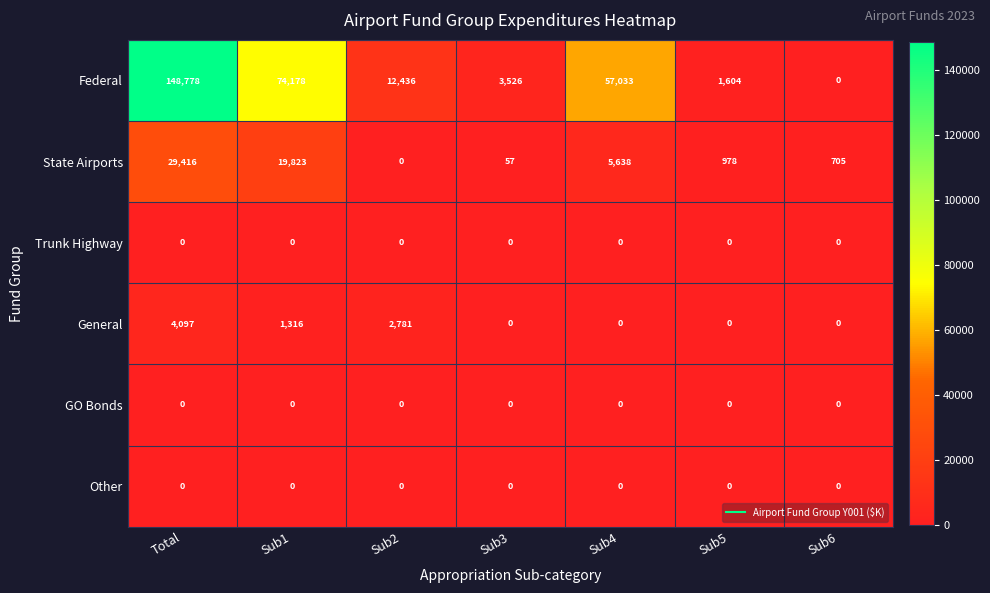

What is the difference between the highest and lowest values at Sub4?

57033